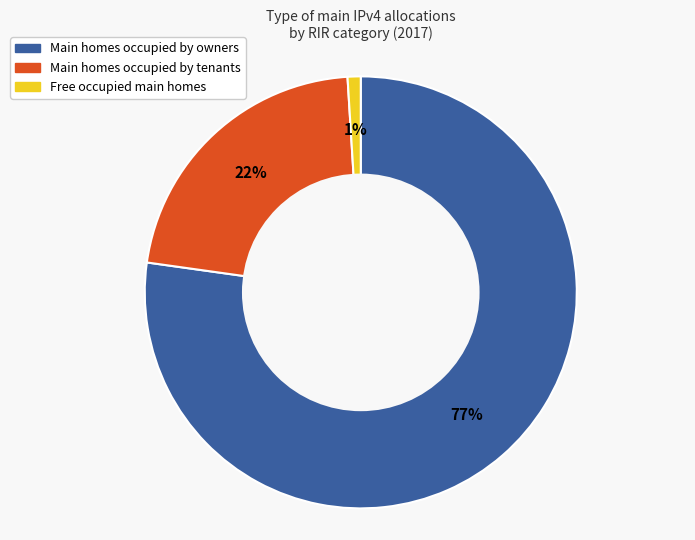

Is there any slice that represents more than half of the pie?

Yes